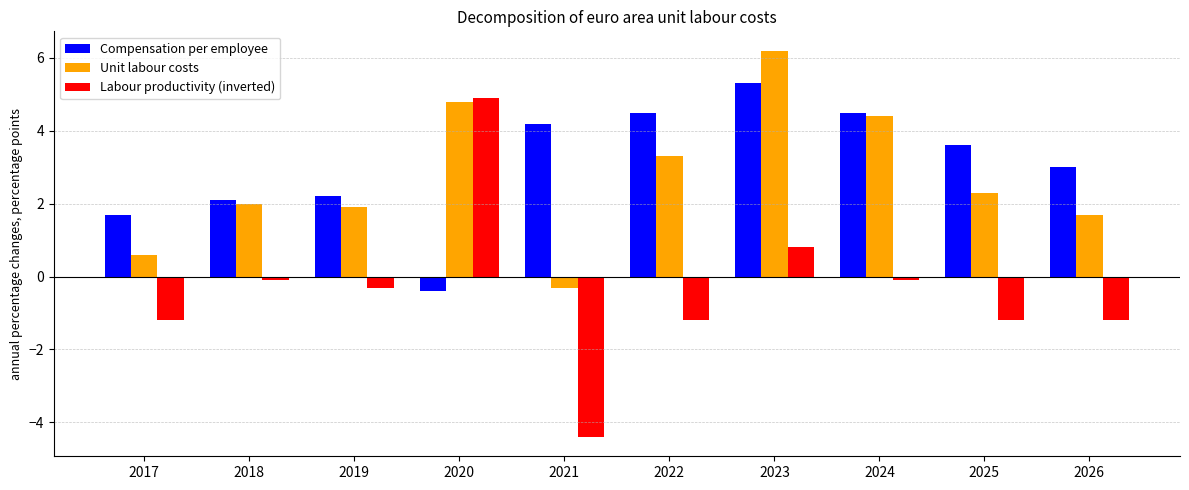

Where does the Labour productivity (inverted) series first go above 0?

2020